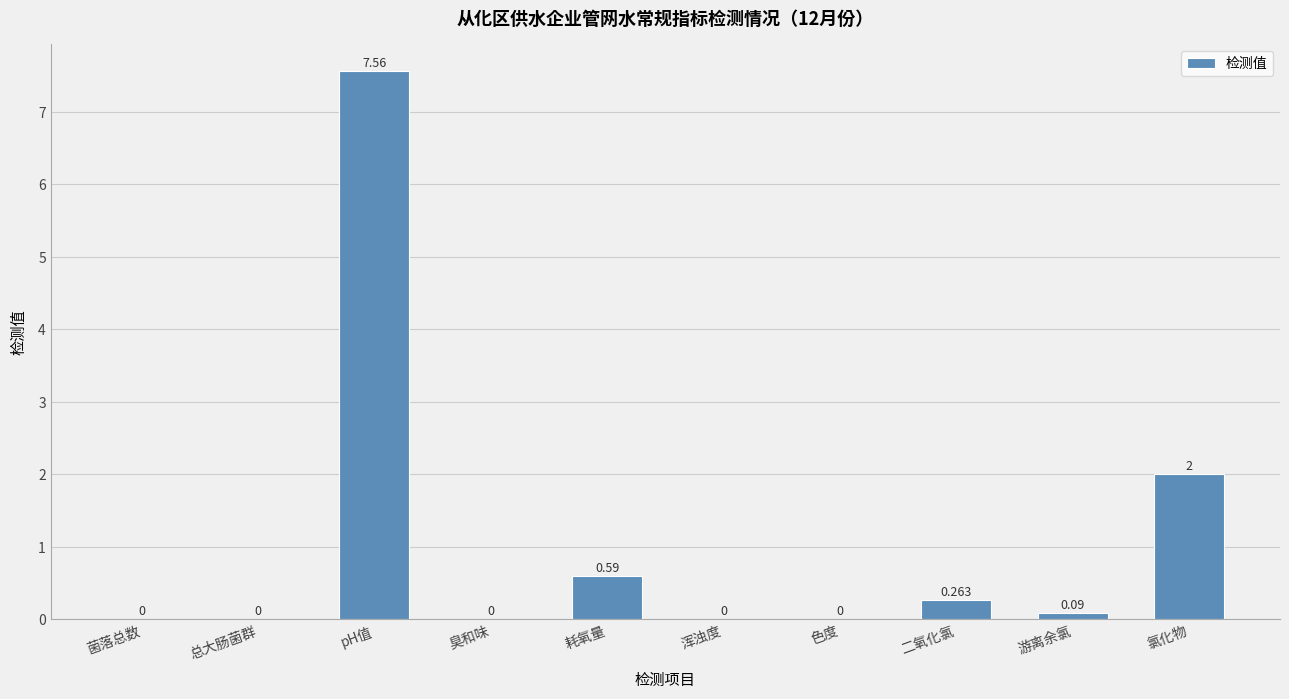

Are the bars horizontal?

No